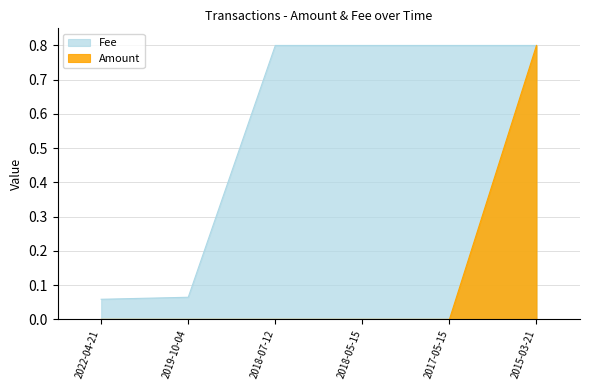

What is the label of the 4th point from the left?

2018-05-15